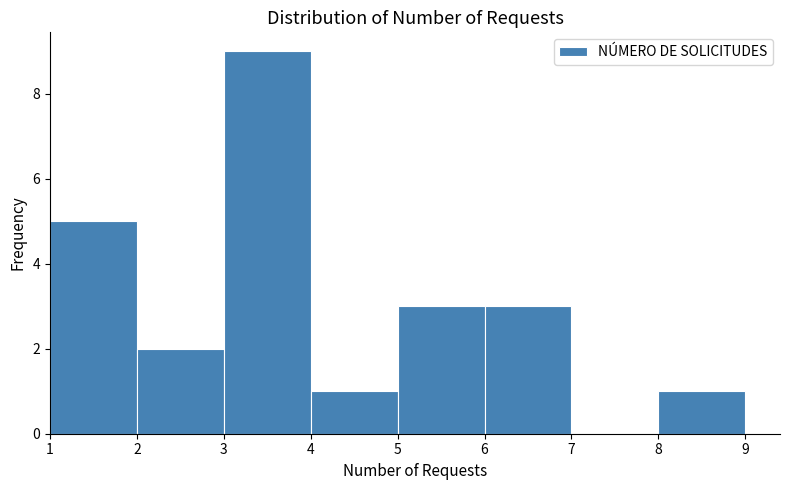

Over which range of the x-axis is the bar tallest?

3 to 4